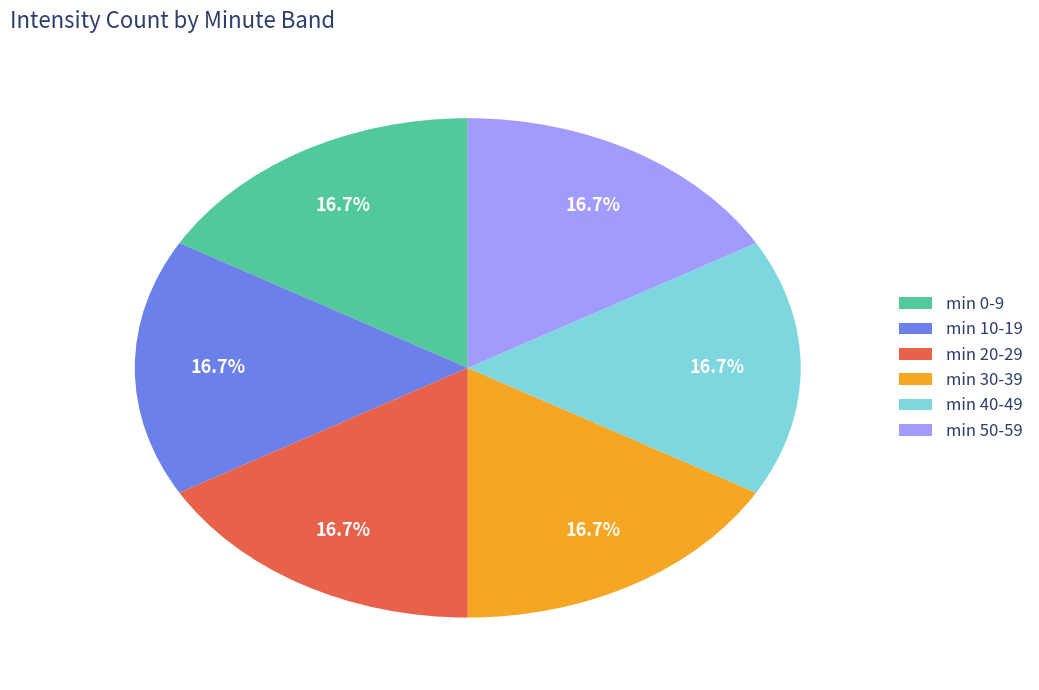

What is the ratio of the value at min 20-29 to the value at min 10-19?

1.0